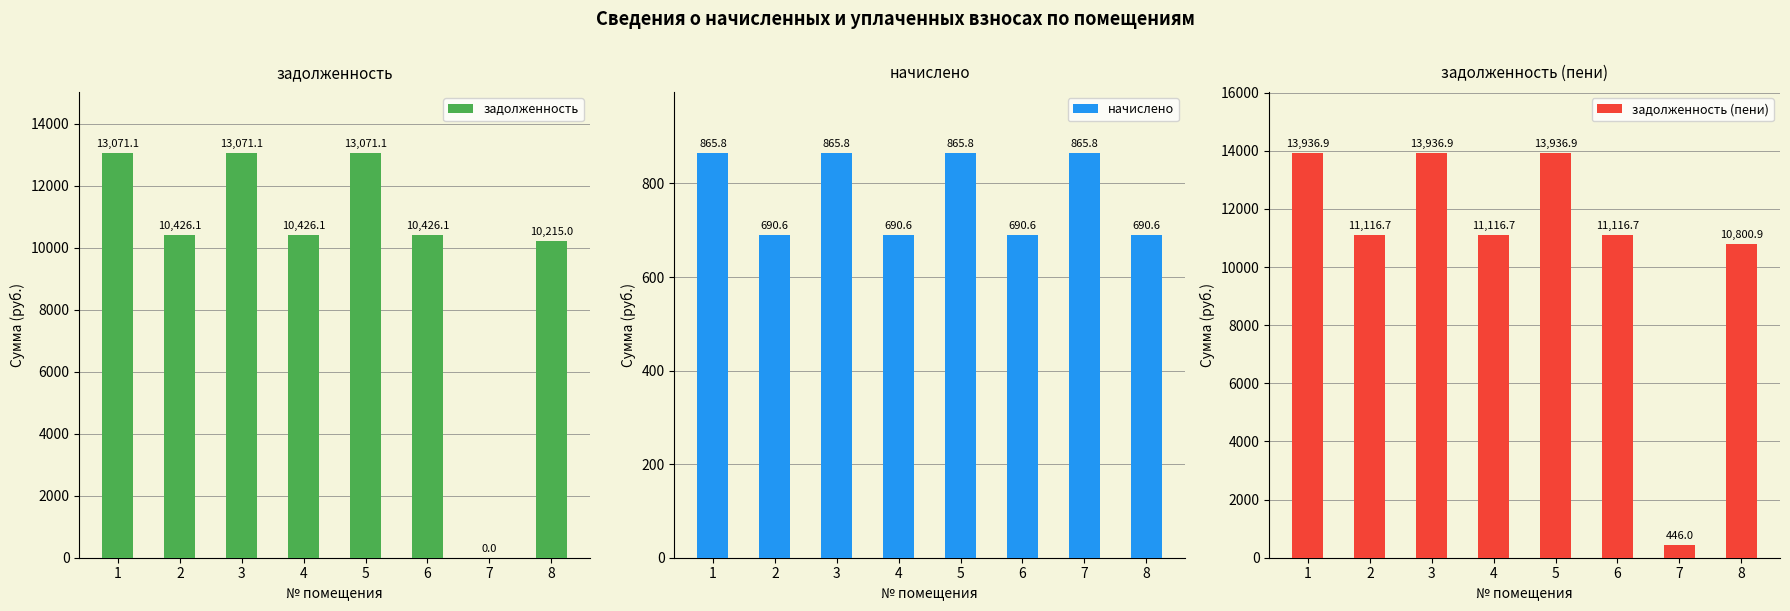

What is the value of the задолженность (пени) bar at the 1st from the left?

13936.9